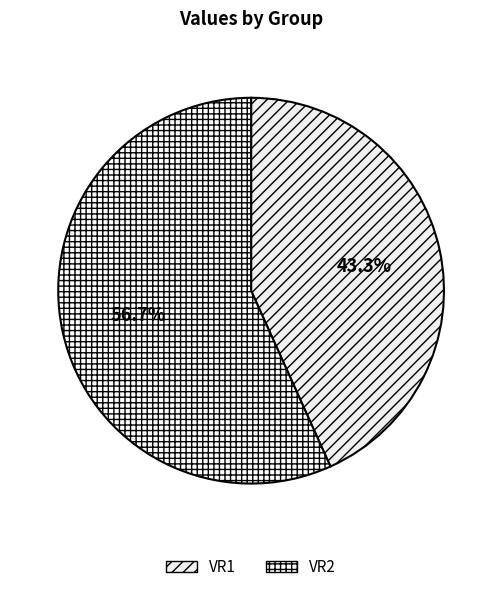

What is the majority slice?

VR2